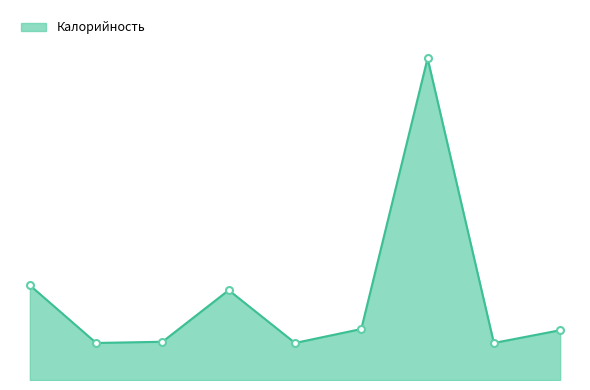

Is this an area chart (filled region under the line)?

Yes